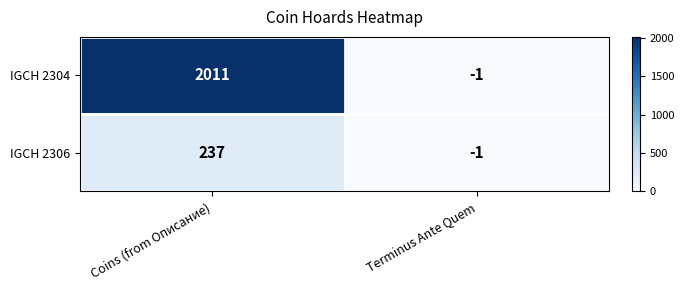

At how many categories does at least one series exceed 1828?

1